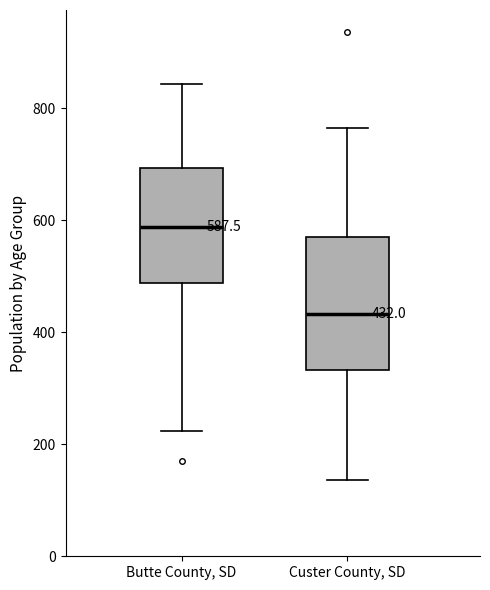

Which box's median line is the highest?

Butte County, SD